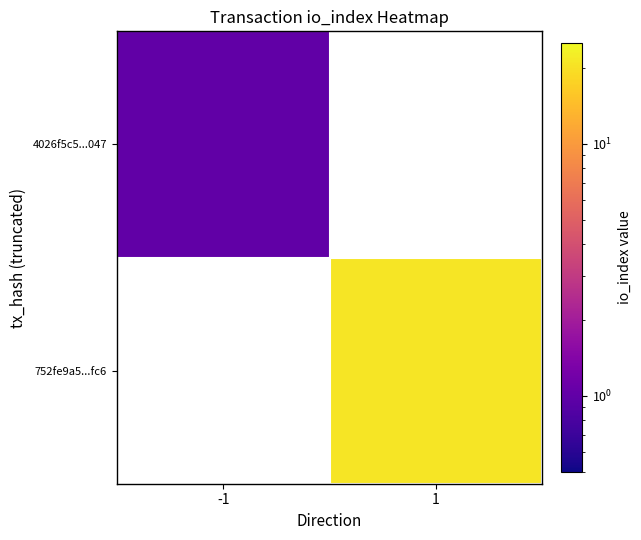

Is it true that 752fe9a5...fc6 equals 21.0 at 1?

True